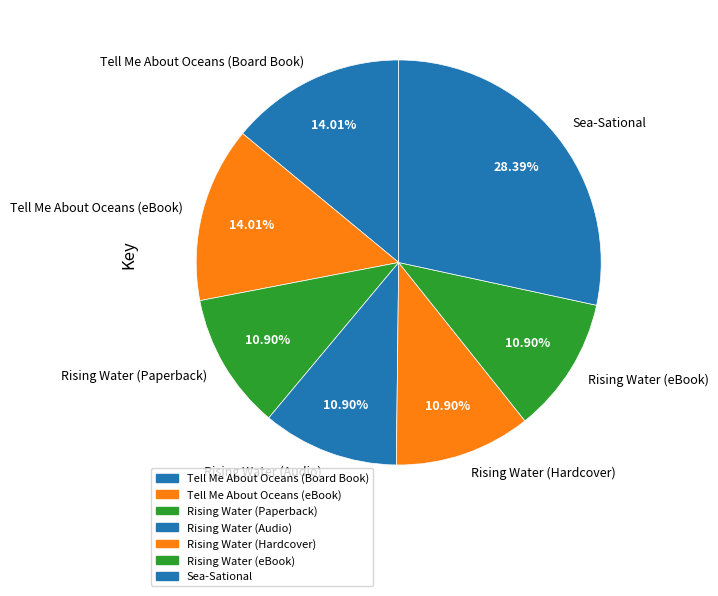

What percentage is the Tell Me About Oceans (eBook) slice, to the nearest percent?

14%